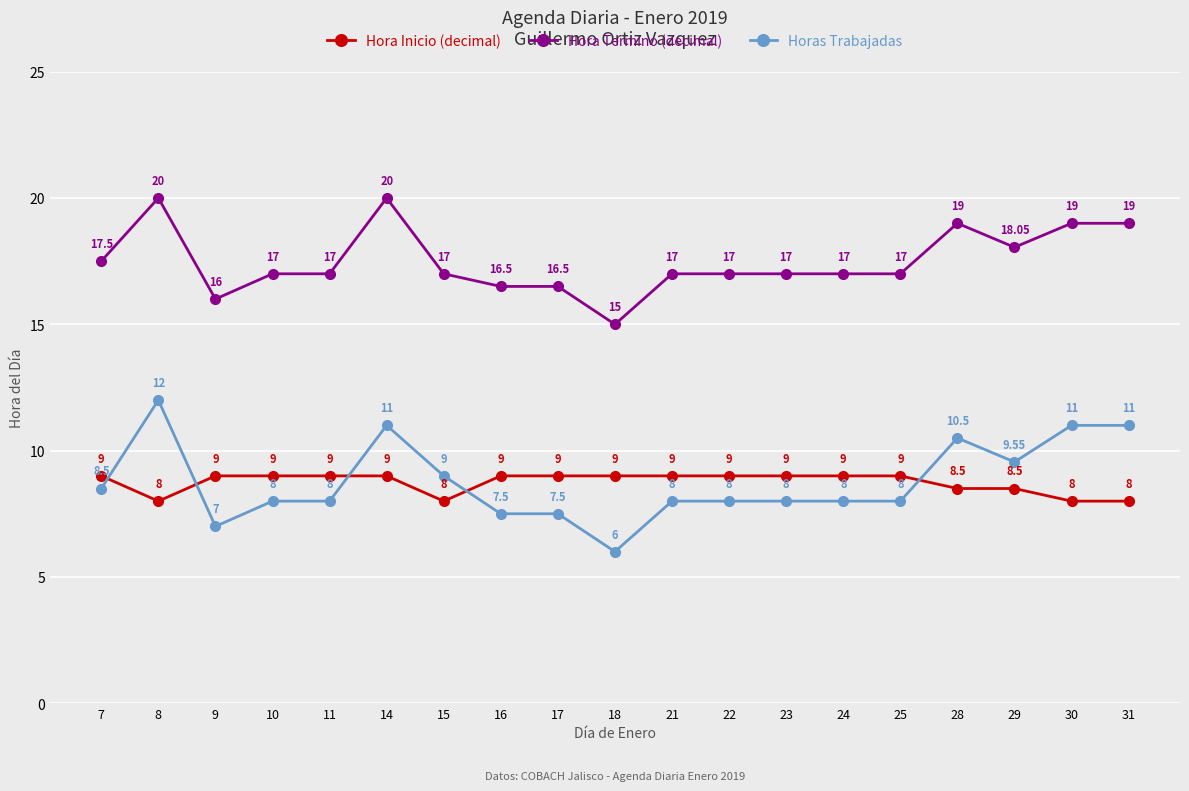

Rank the series by their maximum value, from highest to lowest.

Hora Termino (decimal), Horas Trabajadas, Hora Inicio (decimal)